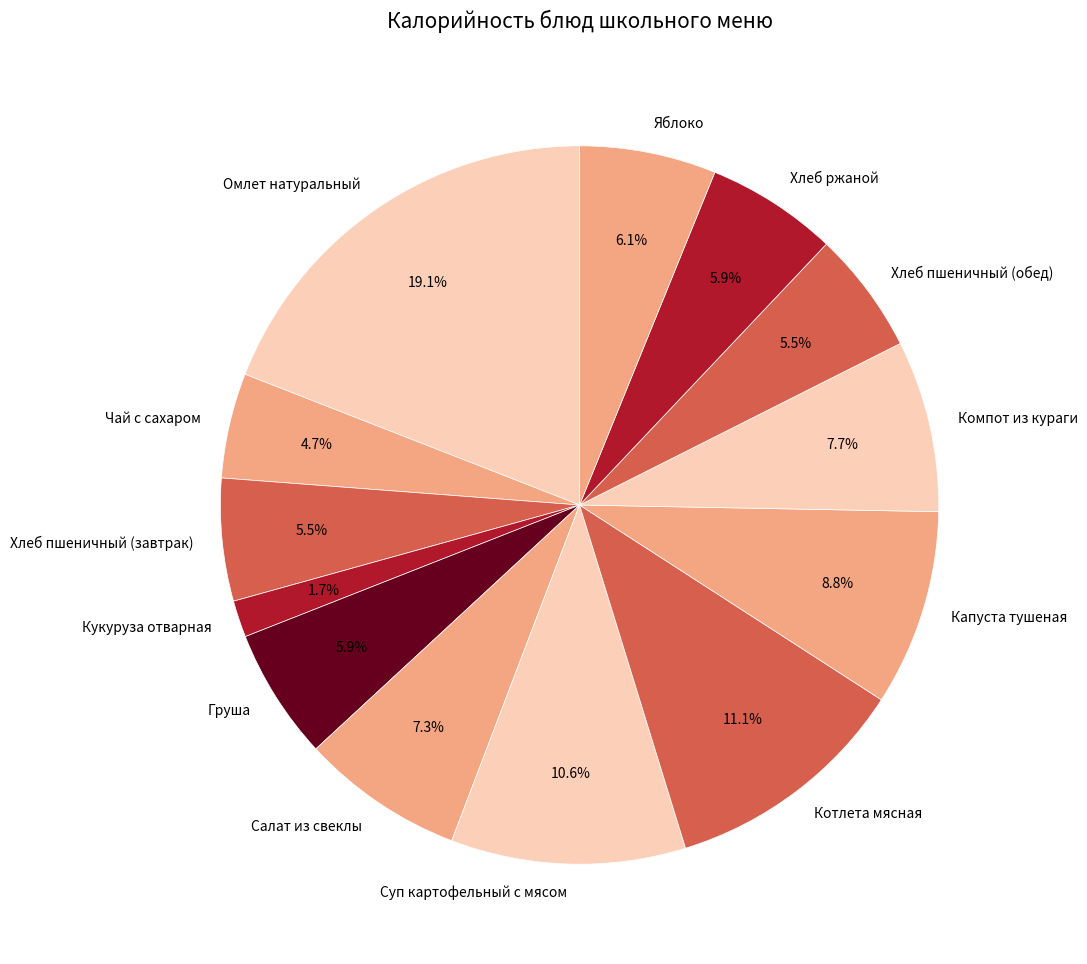

What percentage is the Груша slice, to the nearest percent?

6%